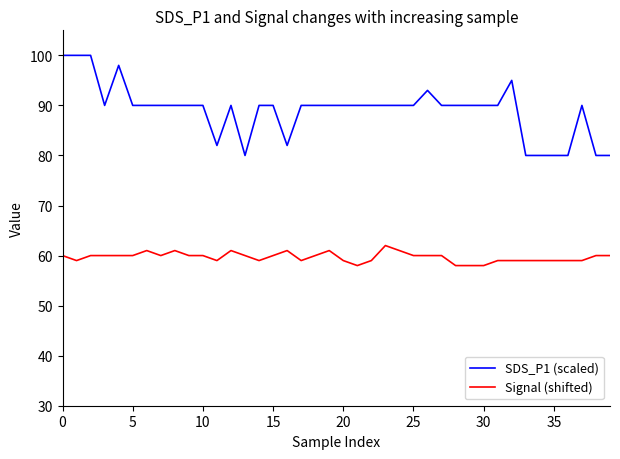

Which series has the largest total across all categories?

SDS_P1 (scaled)